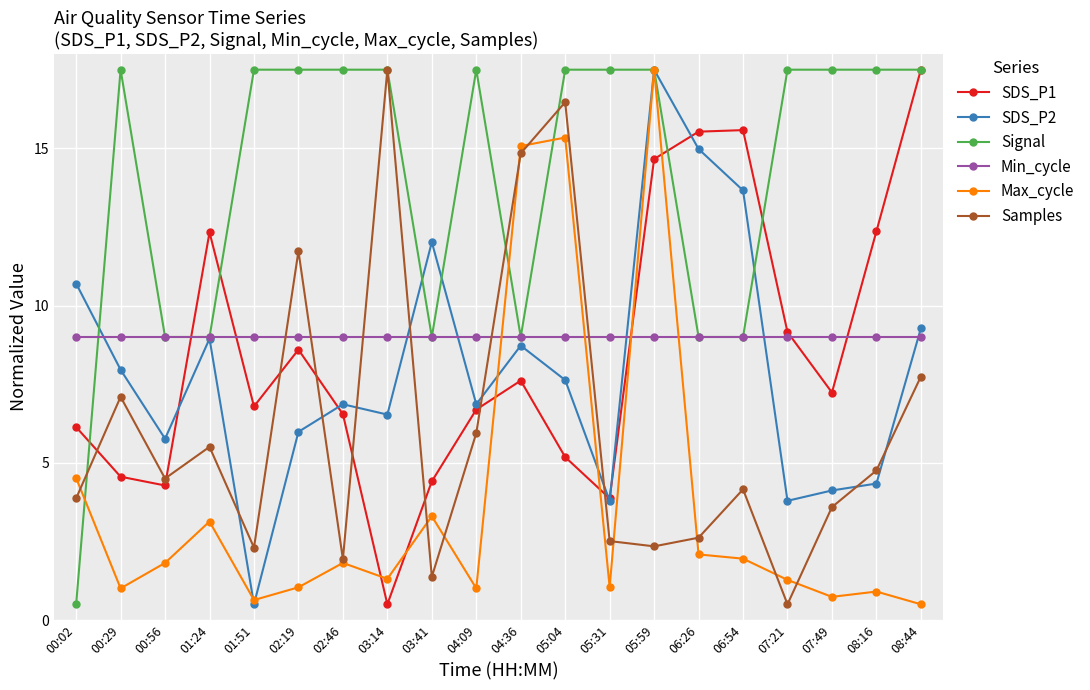

Which series has the largest total across all categories?

Signal